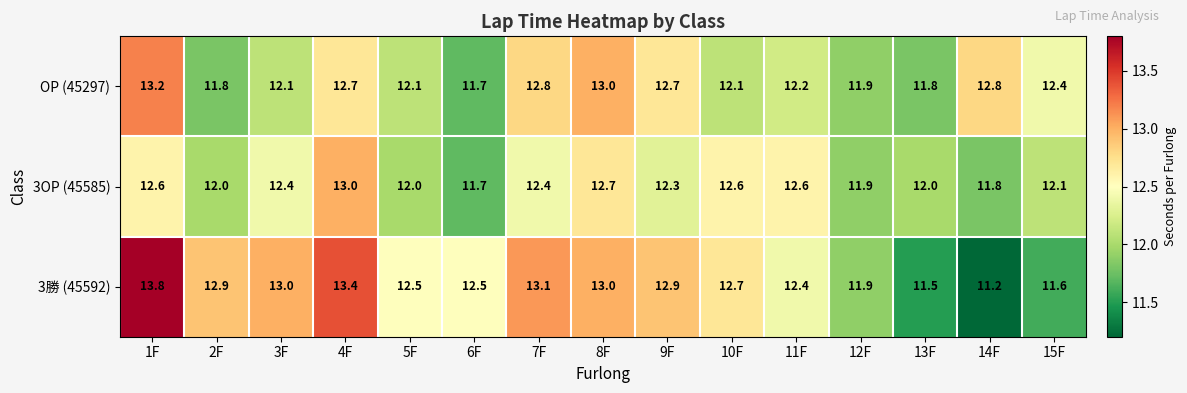

How many values in the OP (45297) series are below 12?

4